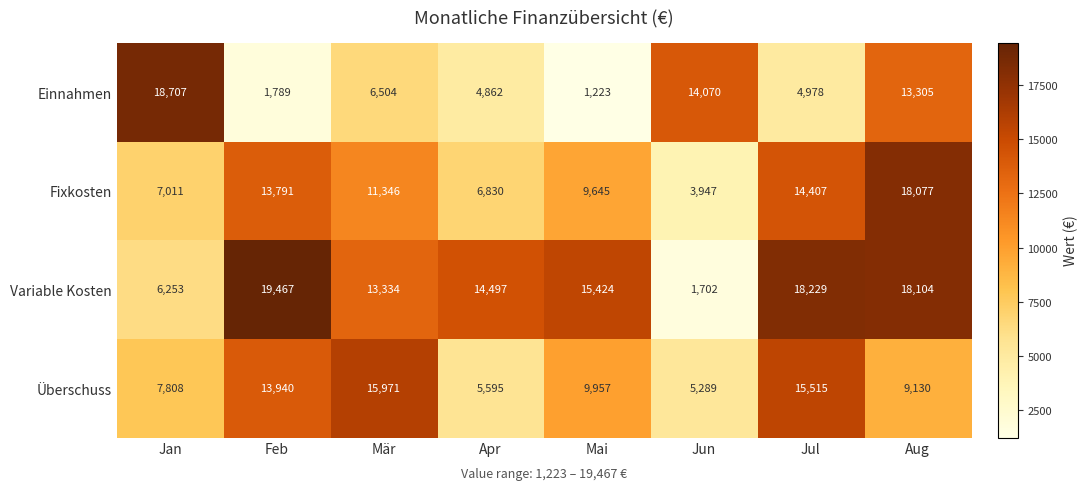

List the series in order of their peak value, highest first.

Variable Kosten, Einnahmen, Fixkosten, Überschuss